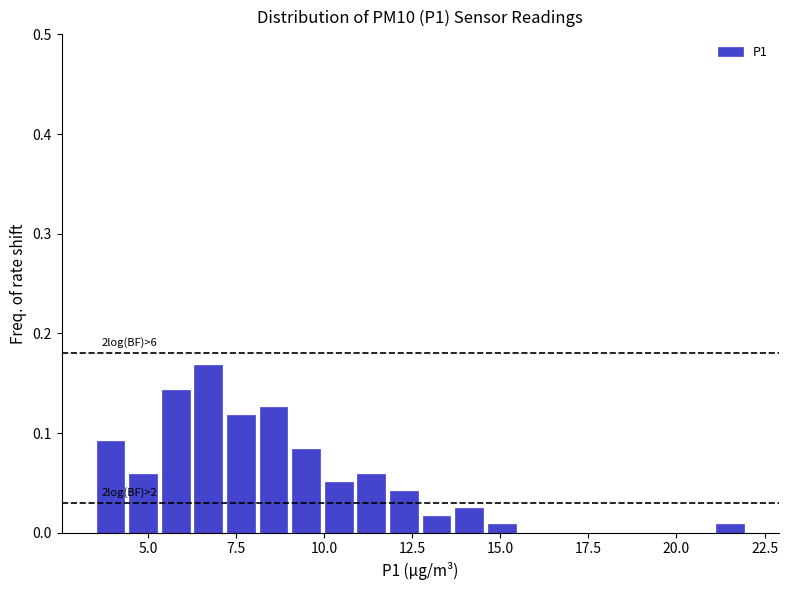

Around what value on the x-axis is the tallest bar? Give the approximate position of its centre, as read against the axis.

6.5